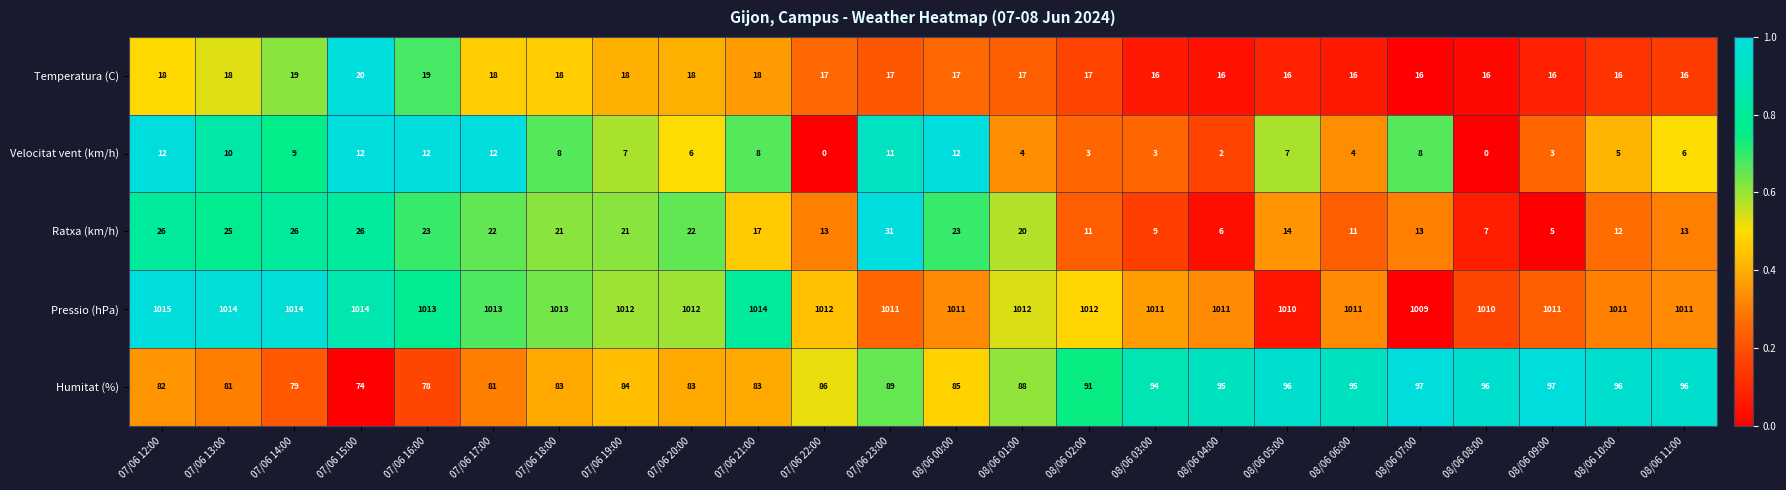

Which label corresponds to the largest value in the chart?

07/06 12:00